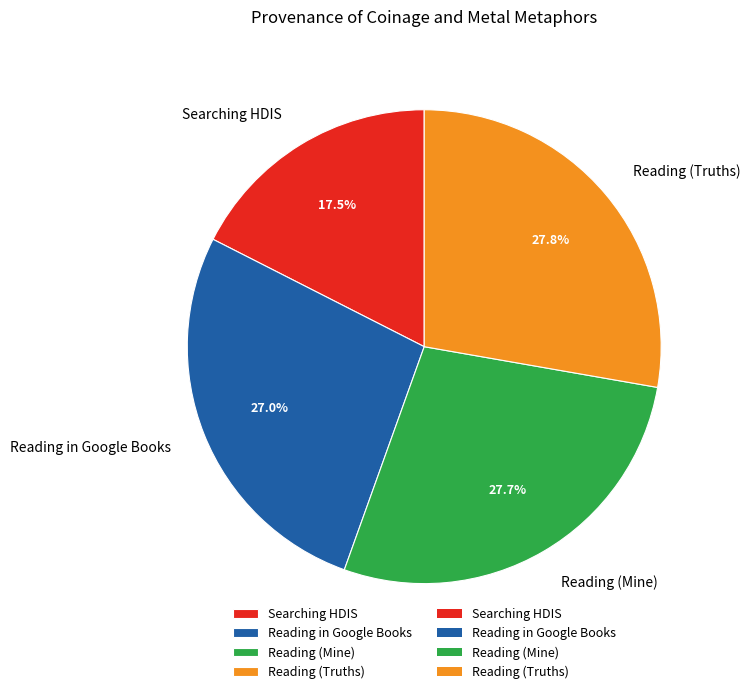

Approximately how many times larger is the value at Reading (Mine) compared to Reading in Google Books?

1.0